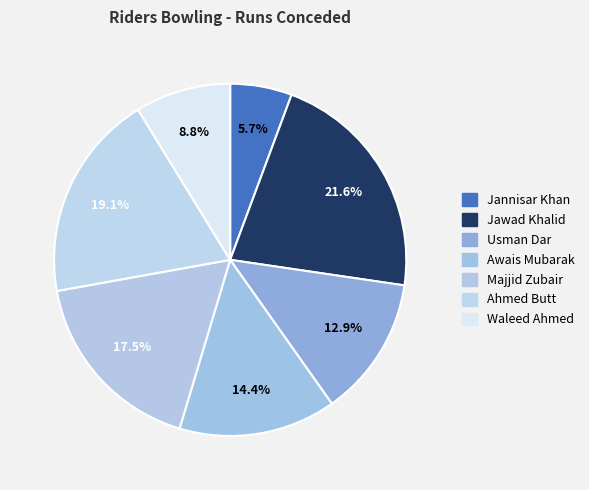

How many slices are in this pie chart?

7